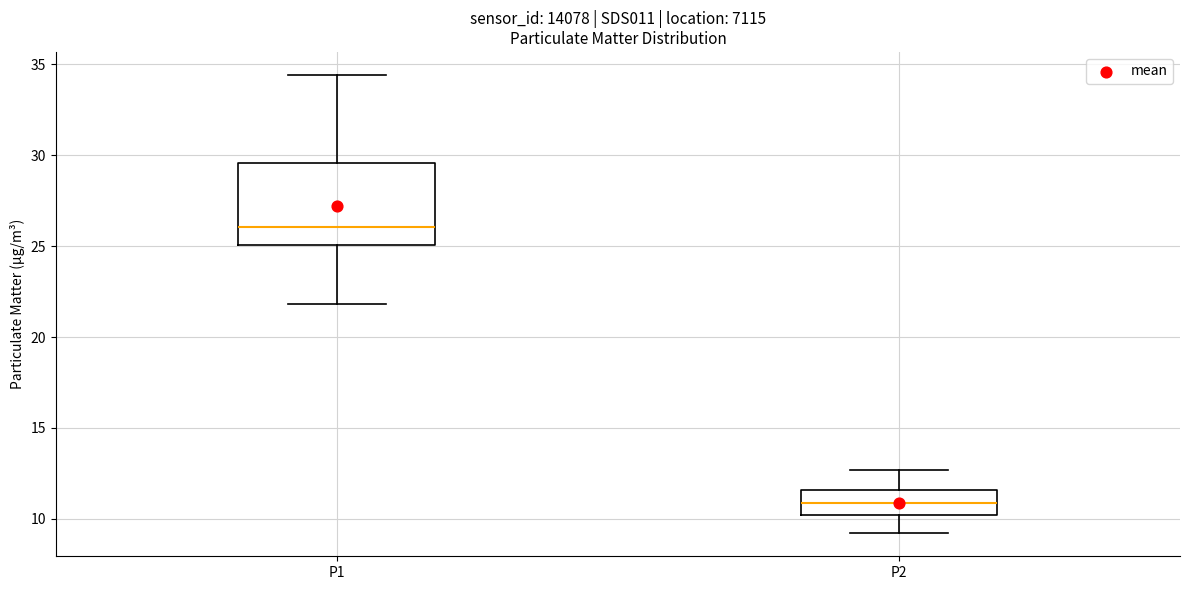

Which box has the lowest median line?

P2